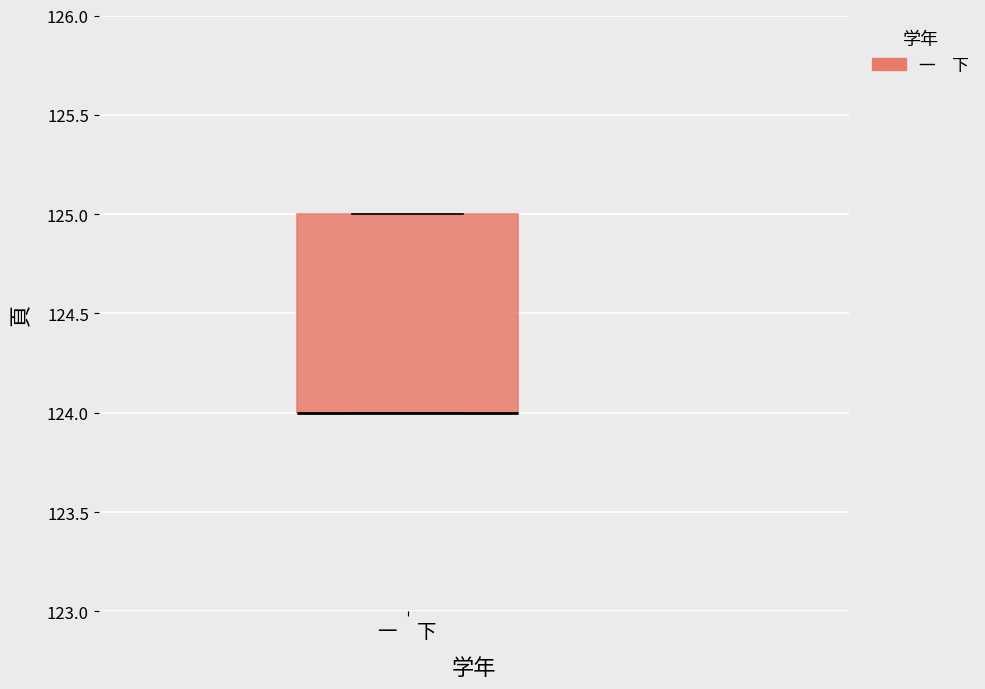

Where is the lower edge of the box for 一 下 on the y-axis? The values are not printed on the chart, so give them approximately, as read against the axis.

124